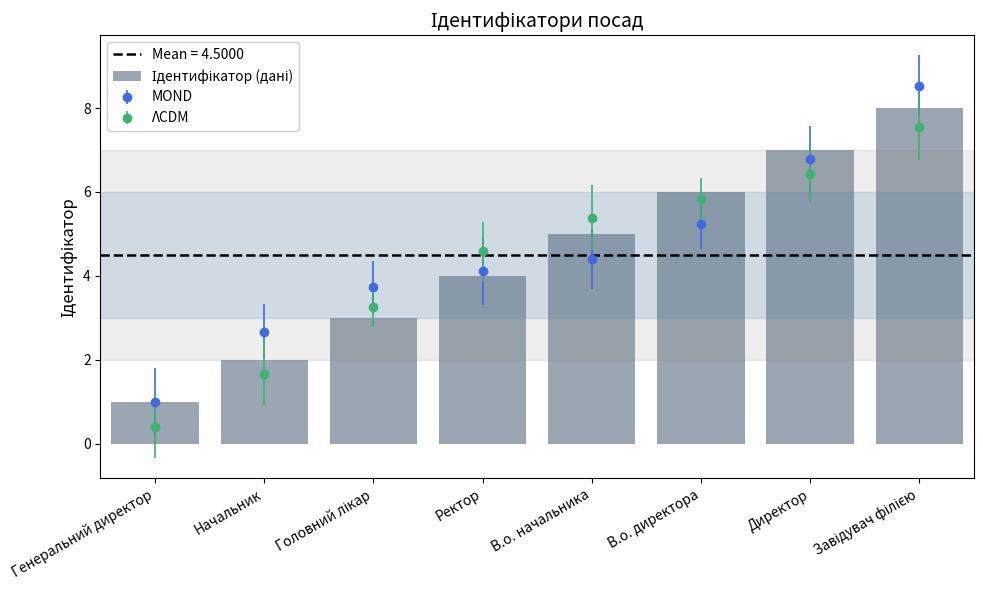

The chart shows a value of 7 at Ректор. True or false?

False